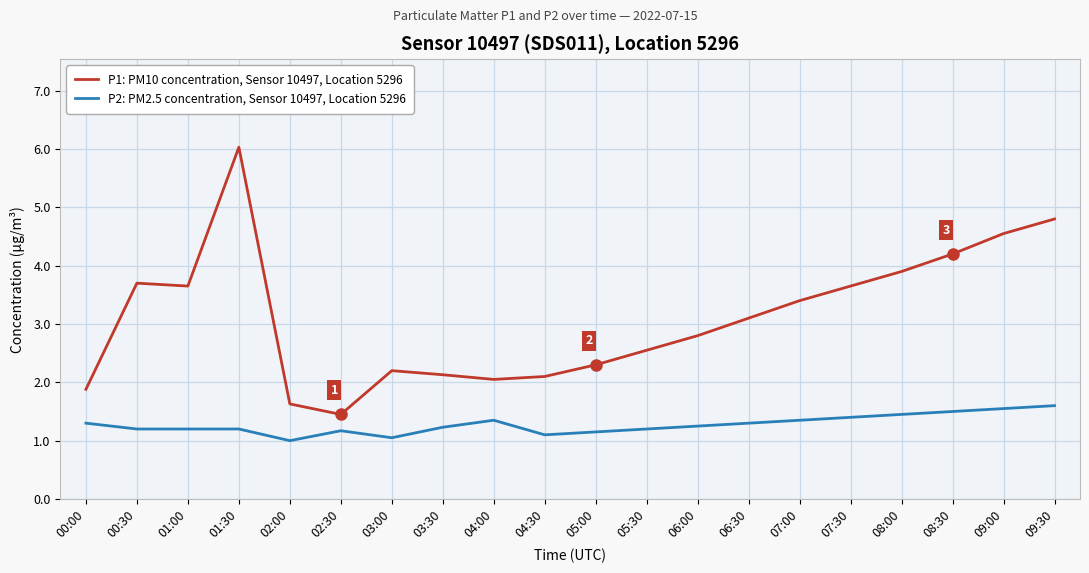

What is the average value of the P2: PM2.5 concentration, Sensor 10497, Location 5296 series?

1.3